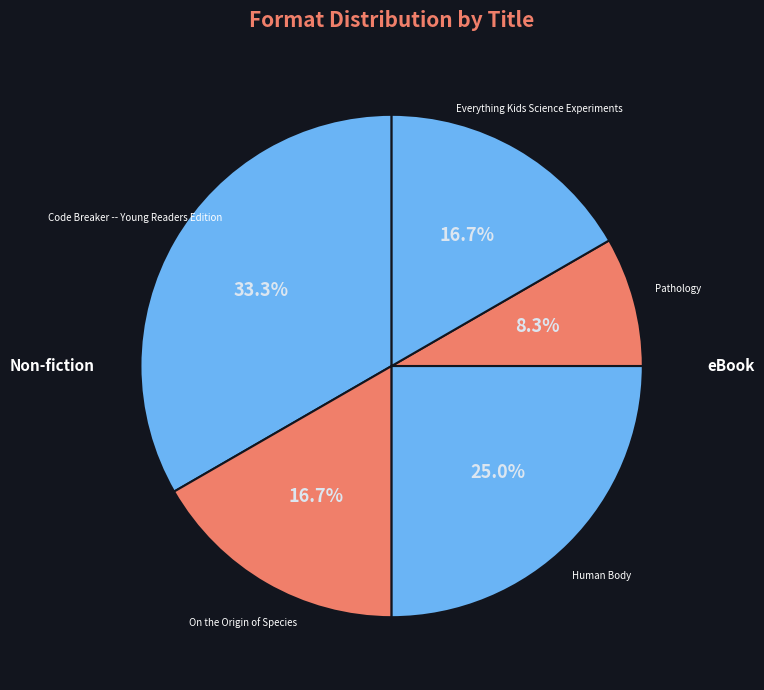

The Everything Kids Science Experiments slice represents 27% of the pie. True or false?

False